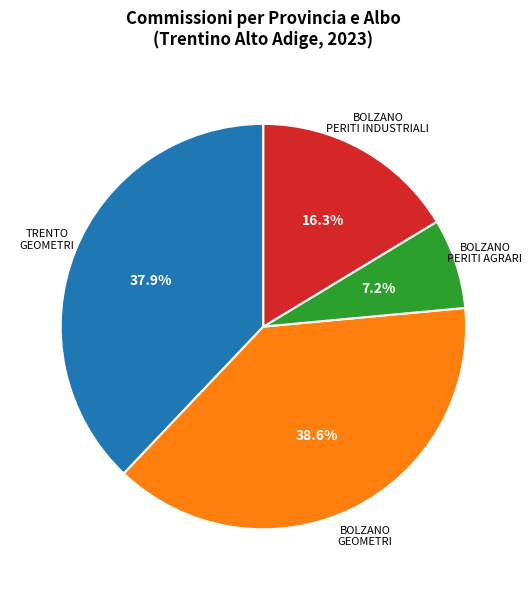

Approximately how many times larger is the value at BOLZANO GEOMETRI compared to BOLZANO PERITI INDUSTRIALI?

2.4